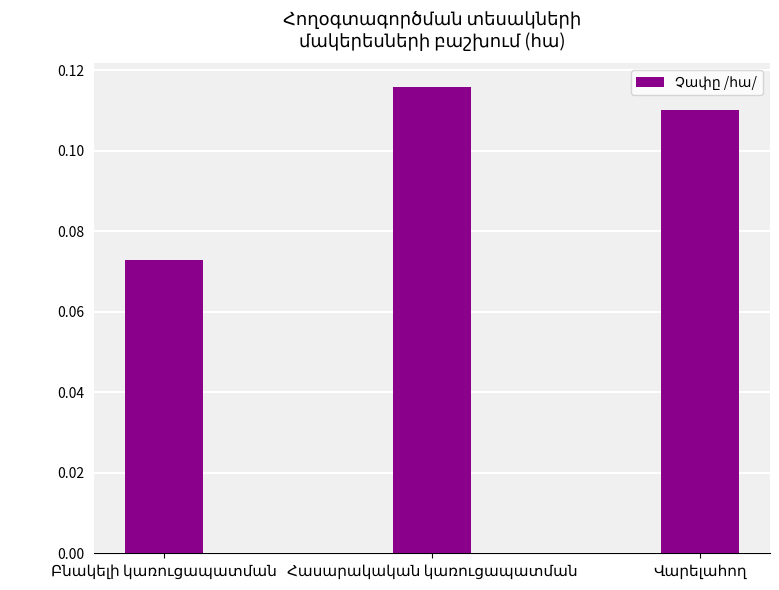

How many values are between 0 and 1?

3